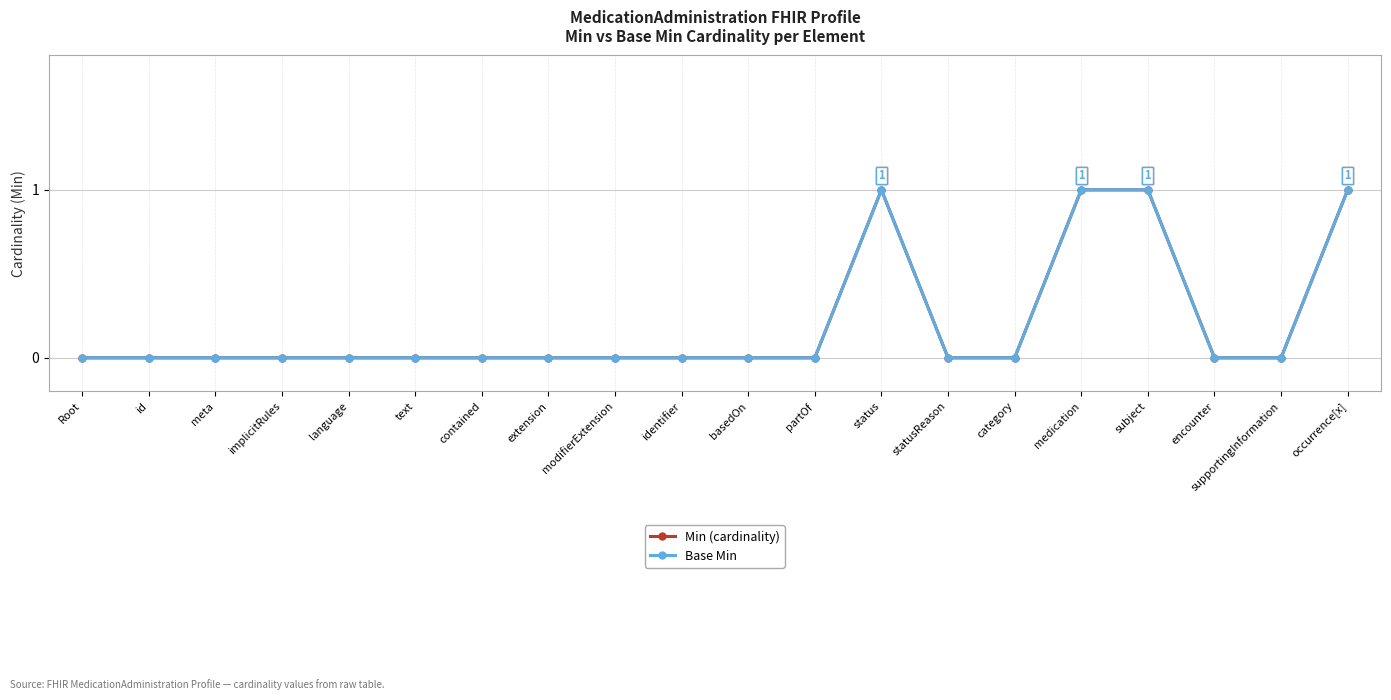

Reading left to right, transcribe all the data shown in this chart.

Min (cardinality): 0	0	0	0	0	0	0	0	0	0	0	0	1	0	0	1	1	0	0	1
Base Min: 0	0	0	0	0	0	0	0	0	0	0	0	1	0	0	1	1	0	0	1